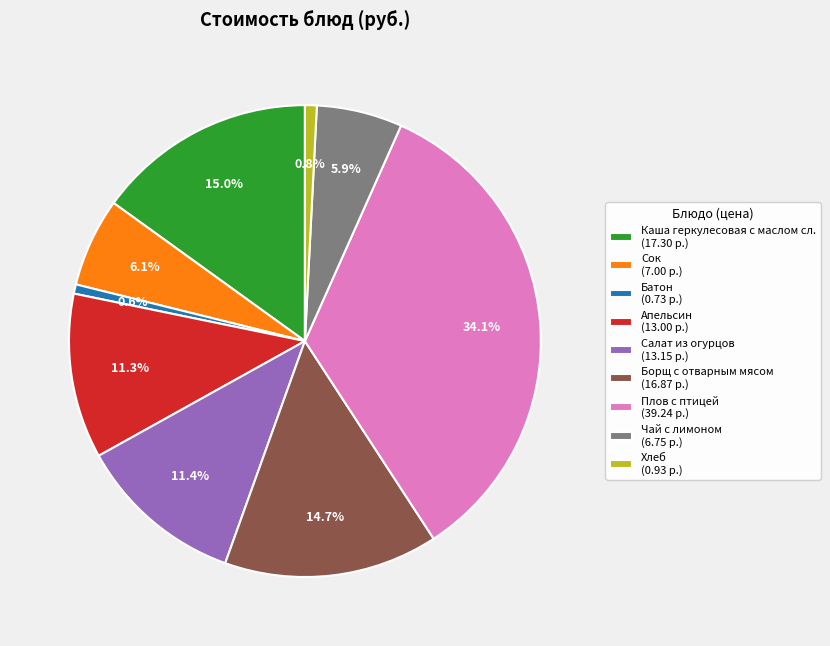

Does any single category account for the majority?

No